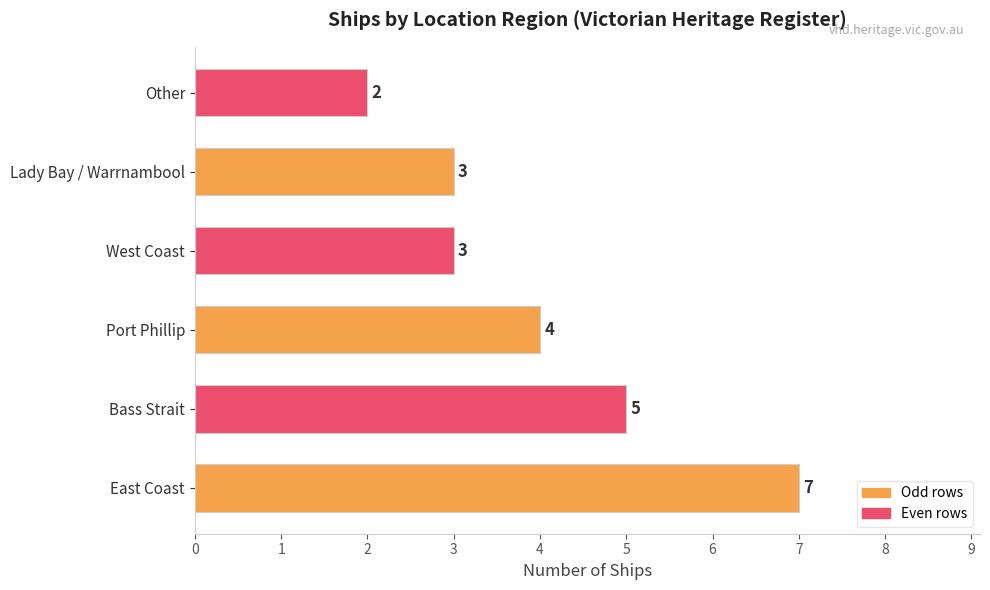

How many bars are there in total?

6